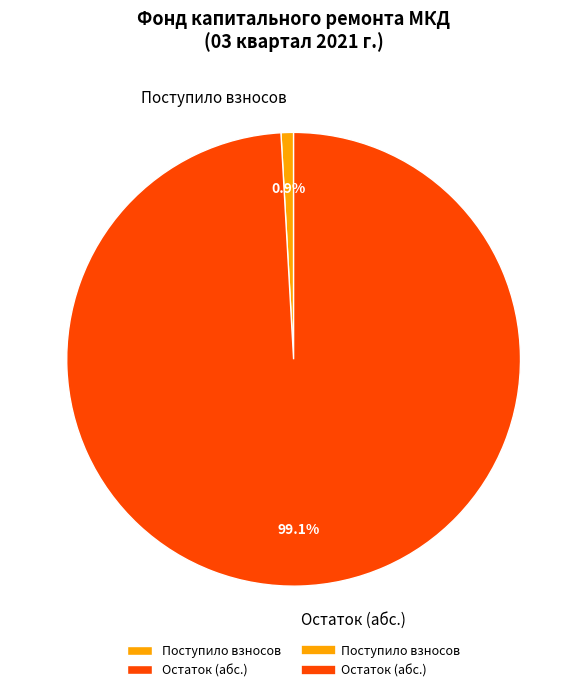

Which category has the smallest portion of the pie?

Поступило взносов